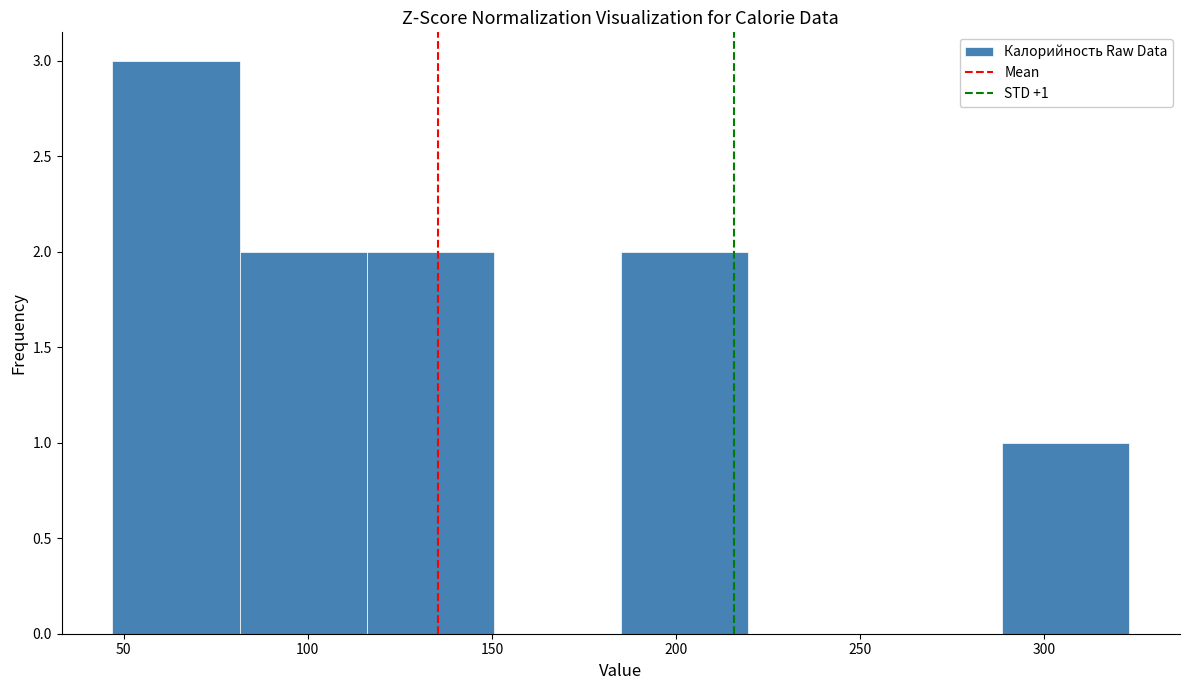

Which range on the x-axis has the tallest bar?

47.0 to 81.5